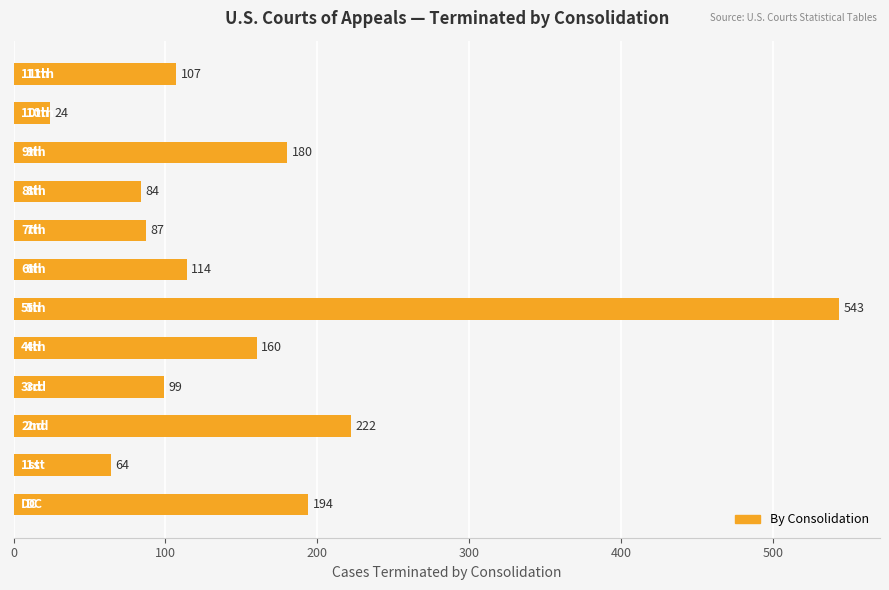

What is the difference between the maximum and minimum values?

519